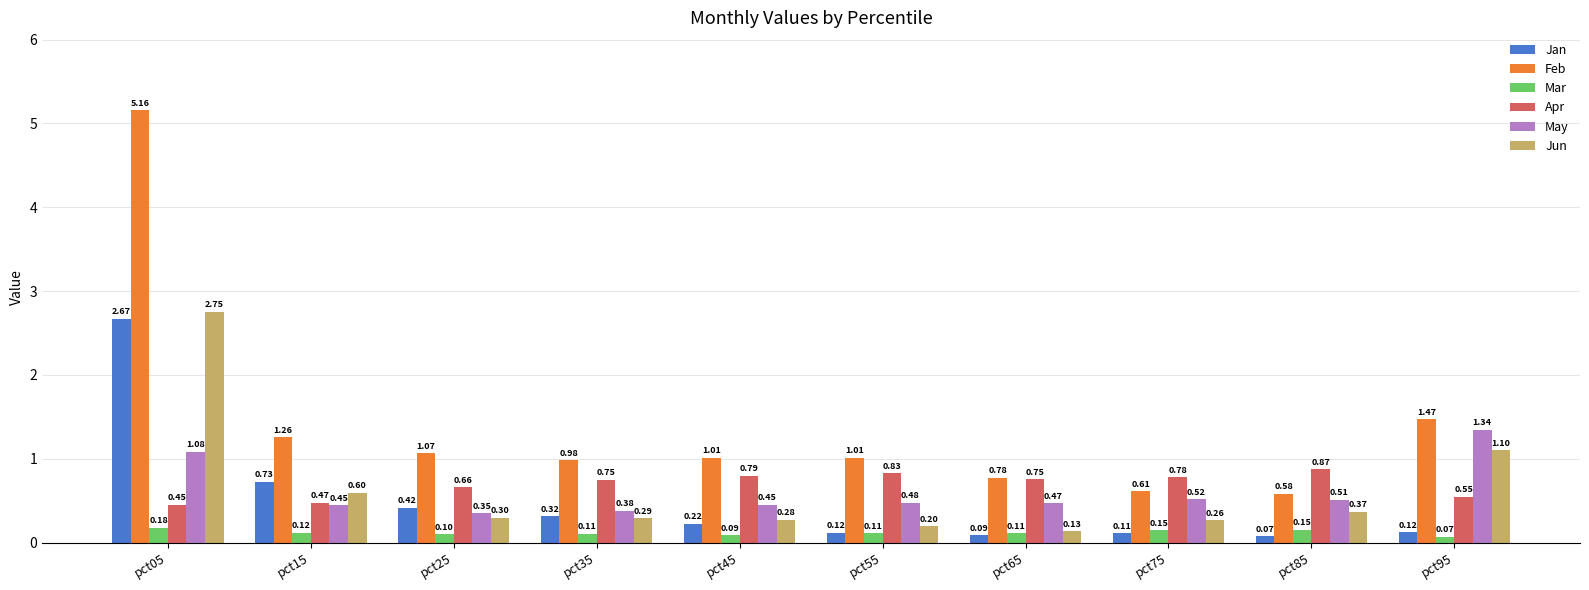

Rank the series at pct95 from highest to lowest value.

Feb, May, Jun, Apr, Jan, Mar